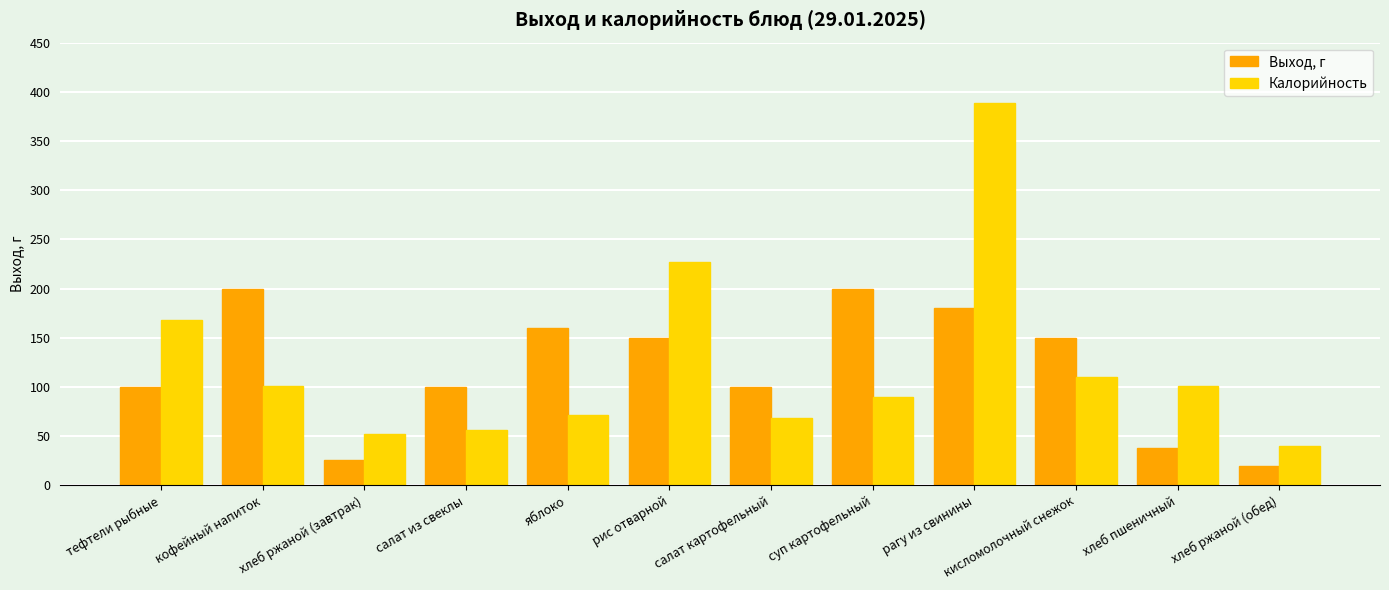

What are all the series names shown in the legend?

Выход, г, Калорийность